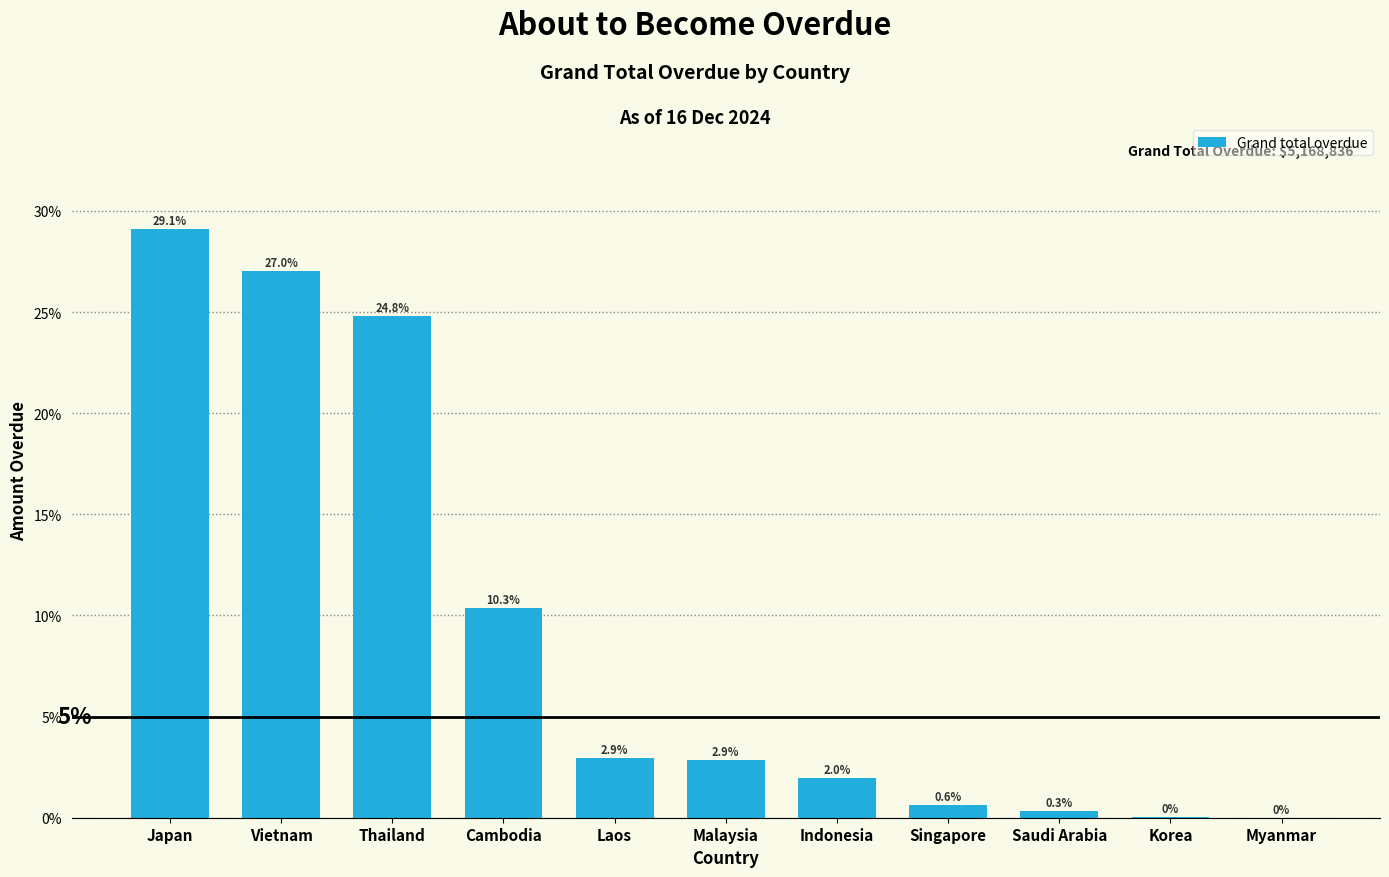

Where does the data first go above 2?

Japan